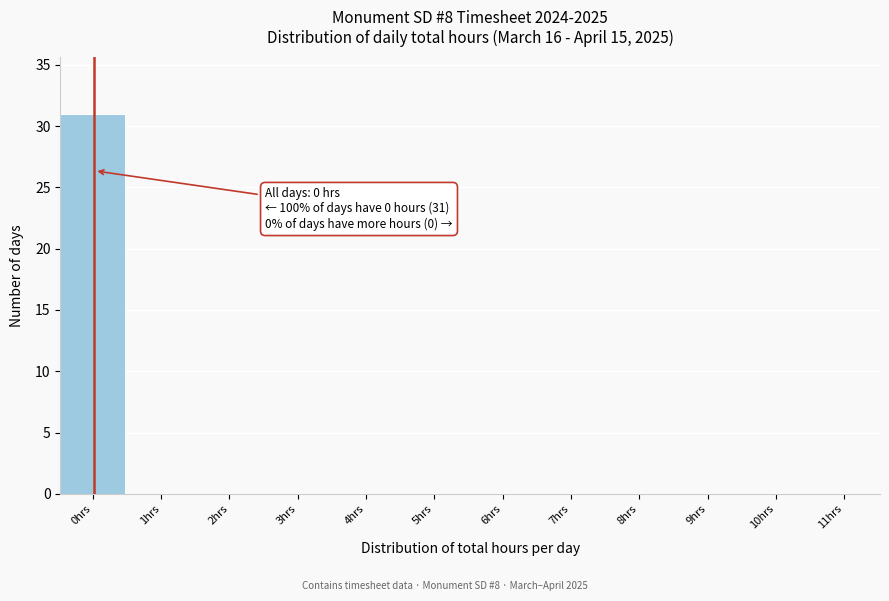

Reading left to right, what are all the values shown in this chart?

0hrs=31	1hrs=0	2hrs=0	3hrs=0	4hrs=0	5hrs=0	6hrs=0	7hrs=0	8hrs=0	9hrs=0	10hrs=0	11hrs=0